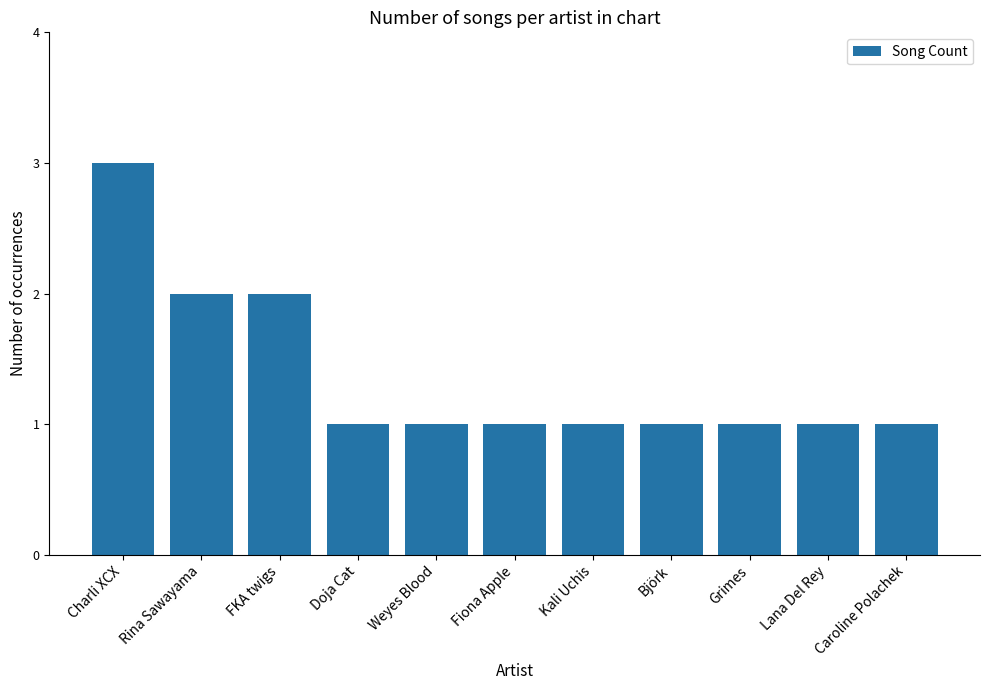

Which has a higher value, Lana Del Rey or Charli XCX?

Charli XCX